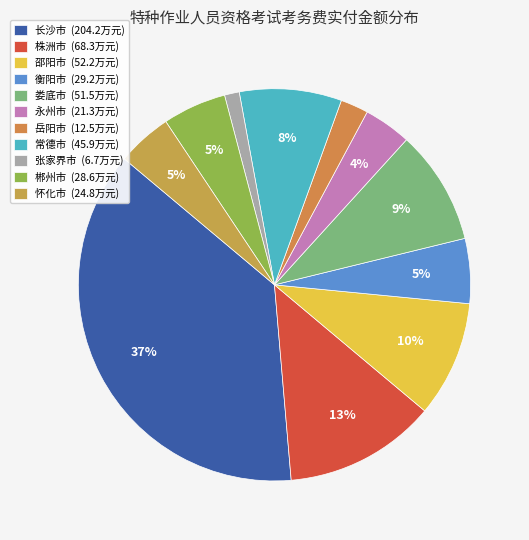

How many segments does this pie chart have?

11